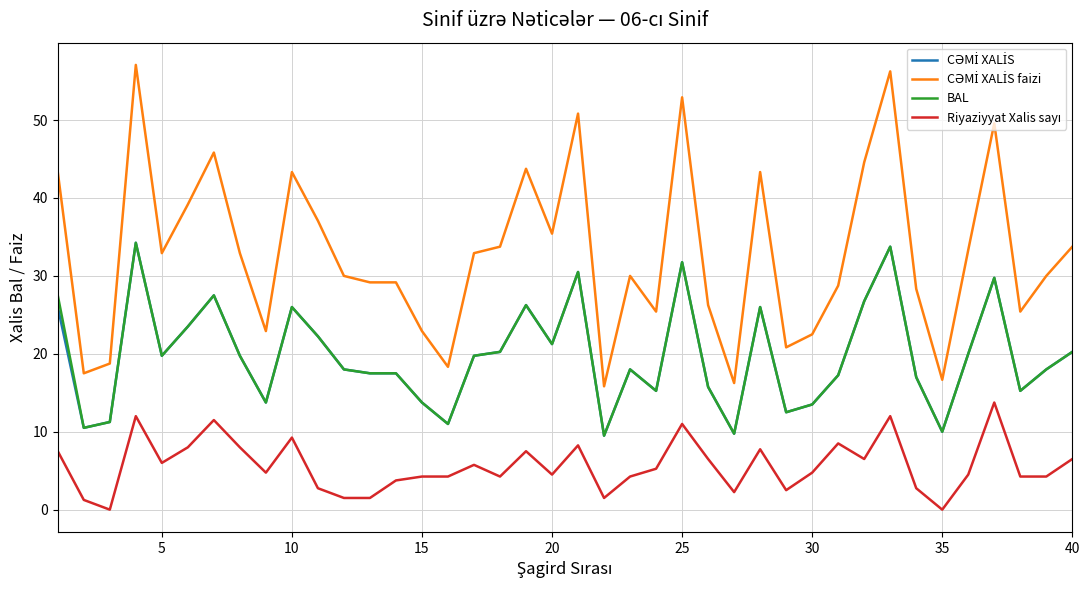

True or false: BAL has a value of 21.2 at 20.

True